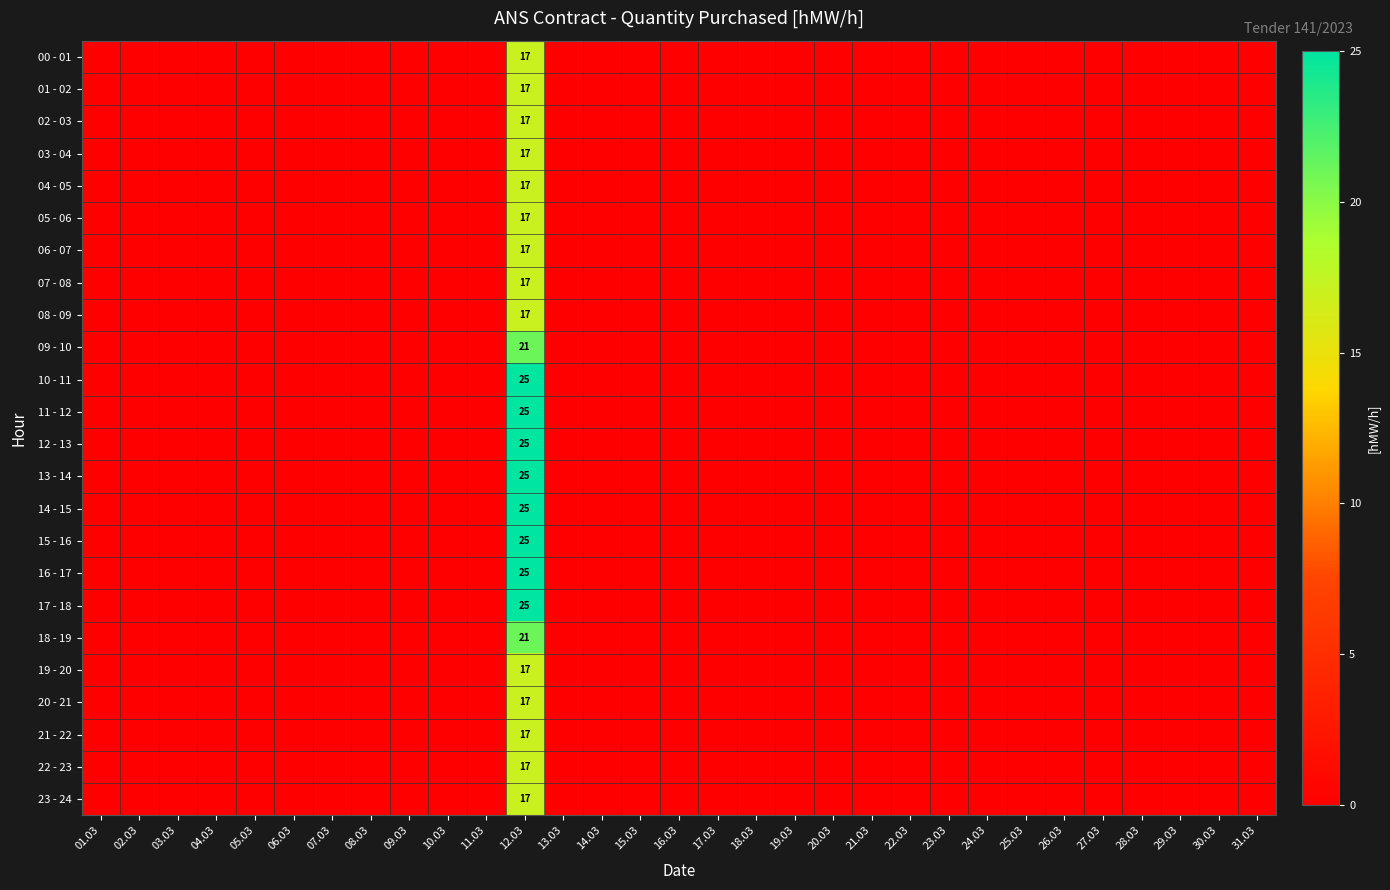

Which has a higher value, 09.03 or 13.03?

09.03